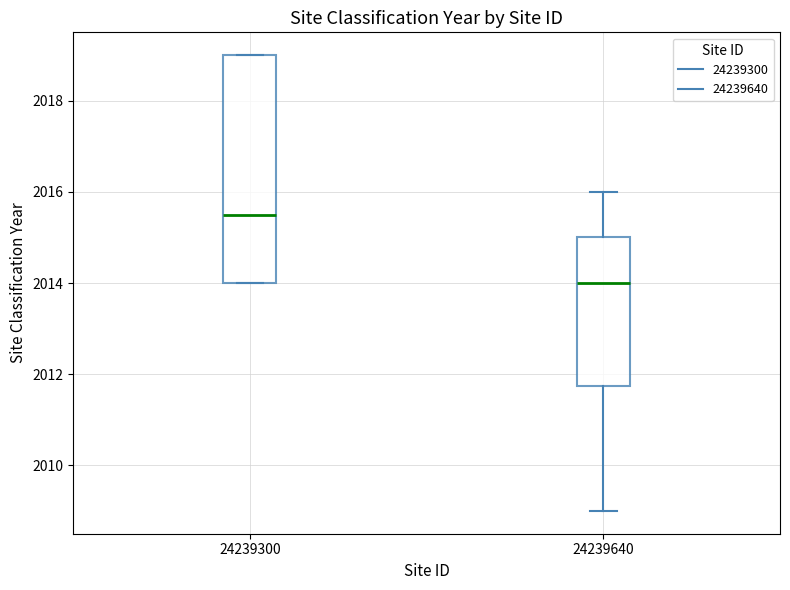

Comparing the boxes themselves (not the whiskers), which one is the tallest?

24239300